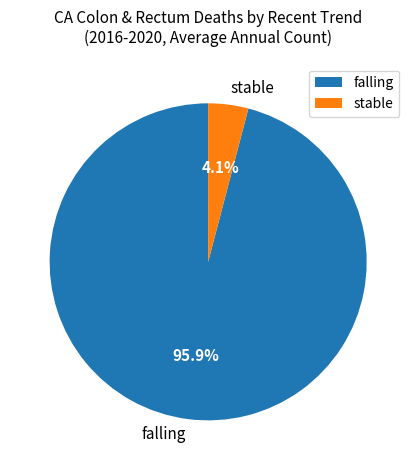

To the nearest percent, what is the average slice percentage?

50%